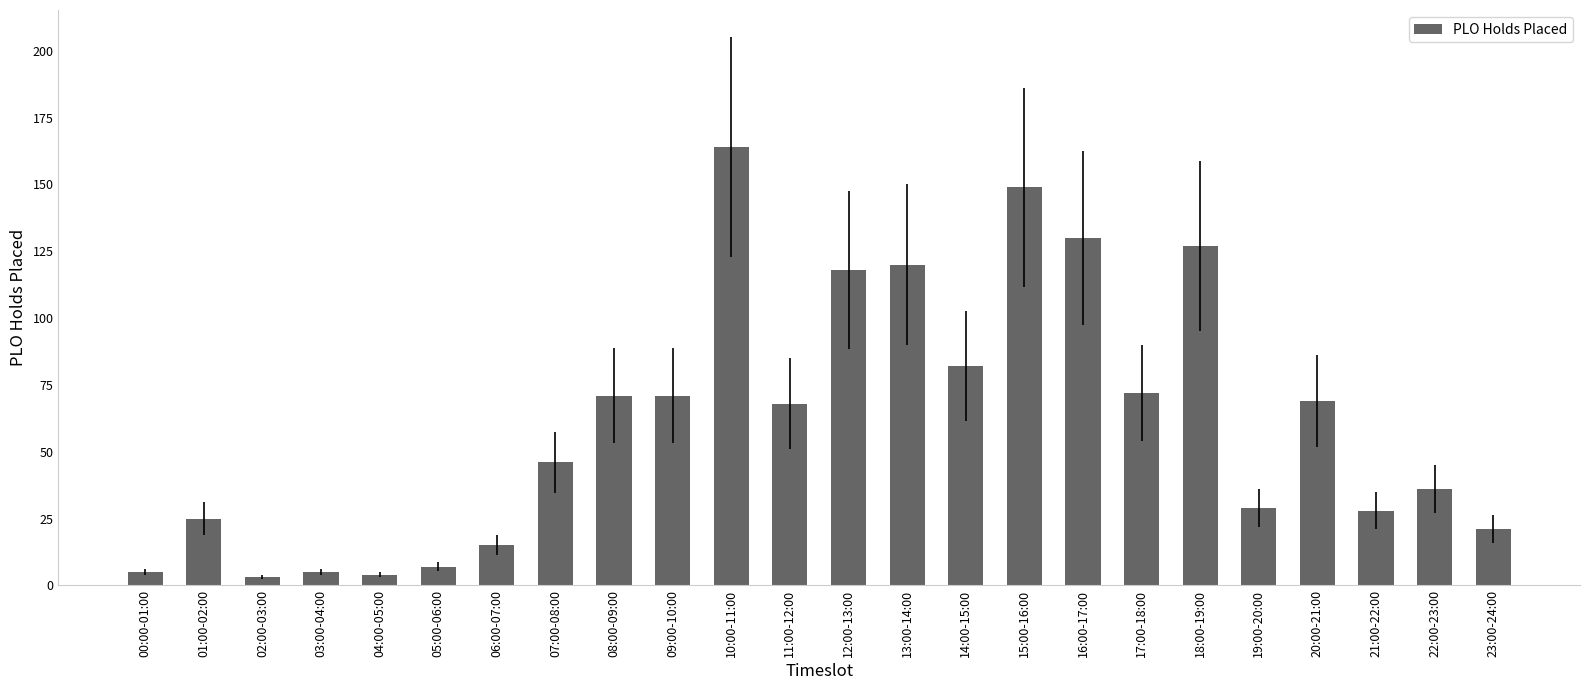

Does the chart contain any negative values?

No